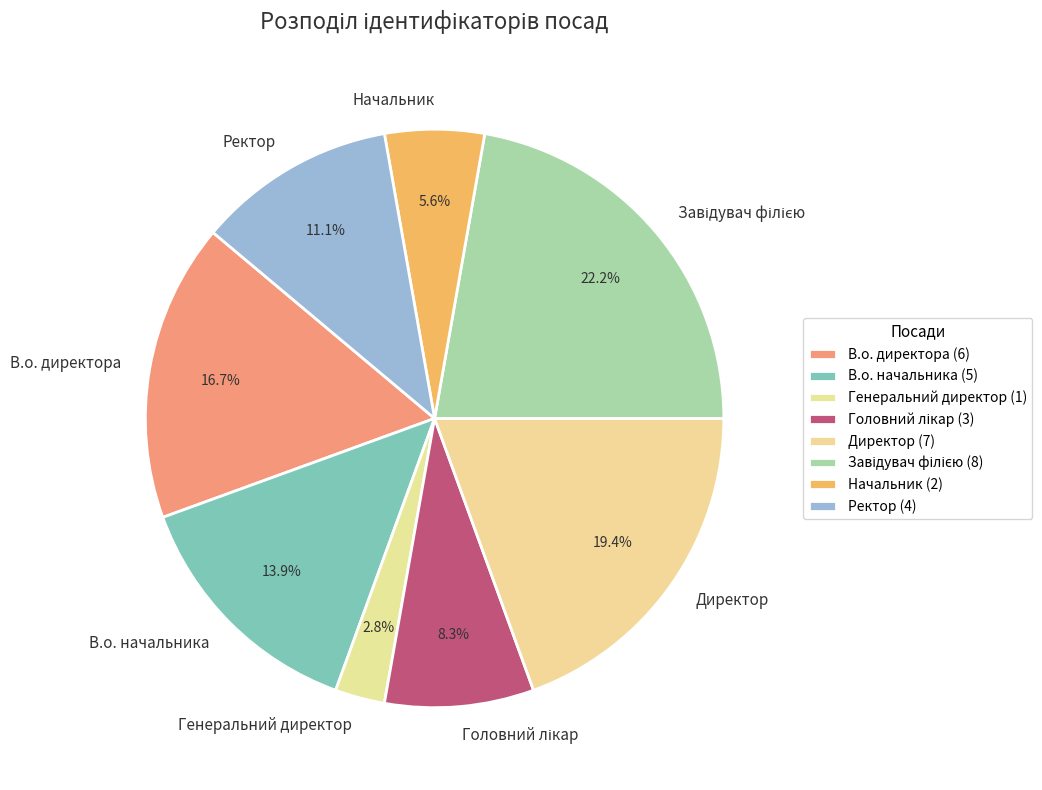

To the nearest percent, what is the difference between the В.о. директора and Ректор slice percentages?

6%